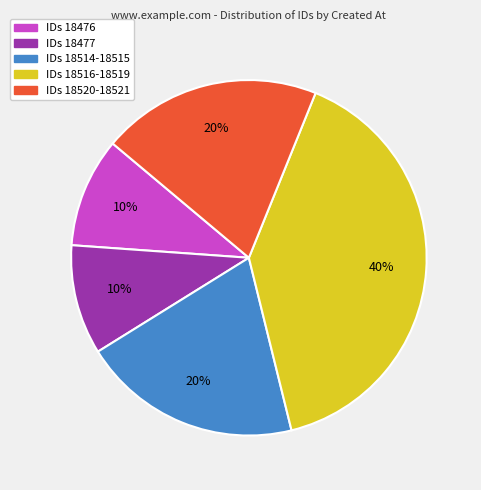

To the nearest percent, what is the difference between the largest and smallest slice percentages?

30%